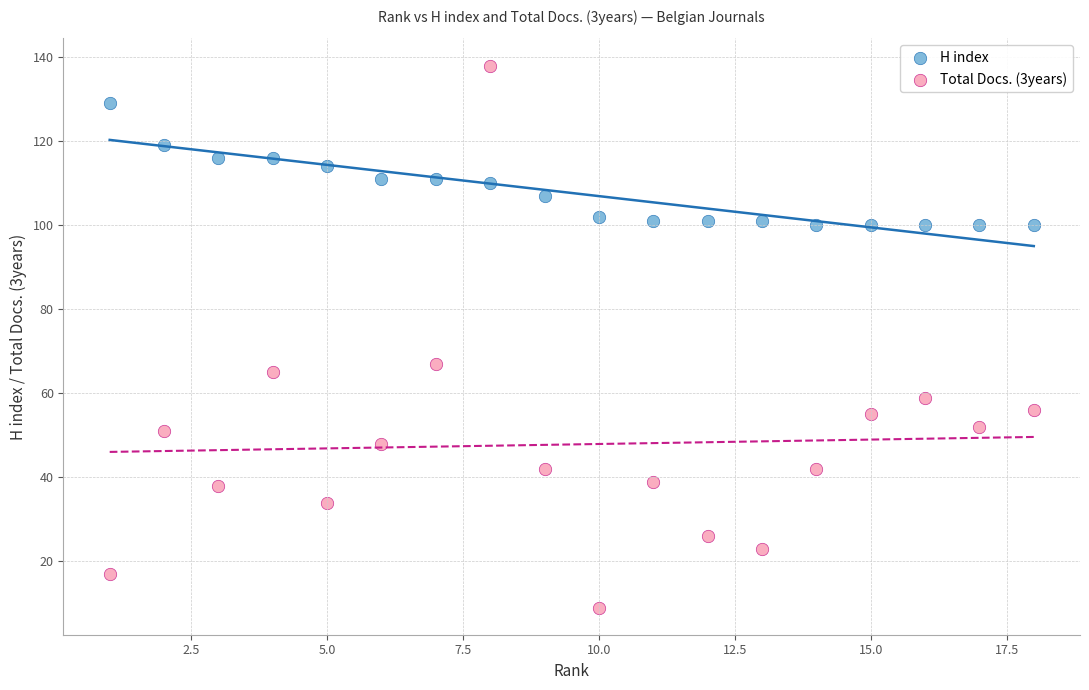

What are all the series names shown in the legend?

H index, Total Docs. (3years)